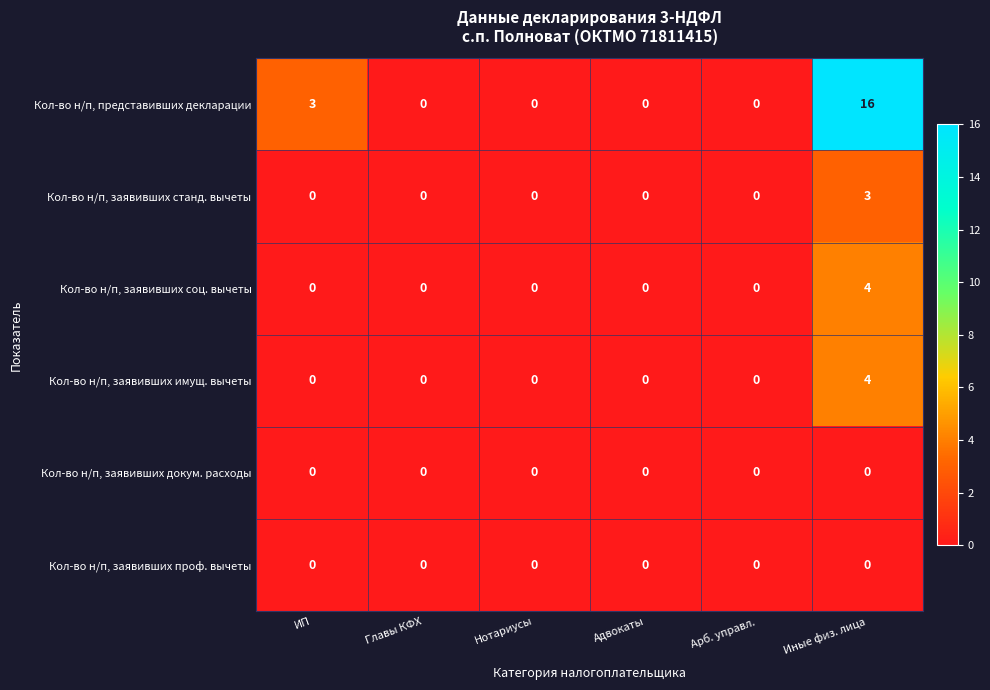

What is the difference between the maximum and minimum values in the Кол-во н/п, заявивших имущ. вычеты series?

4